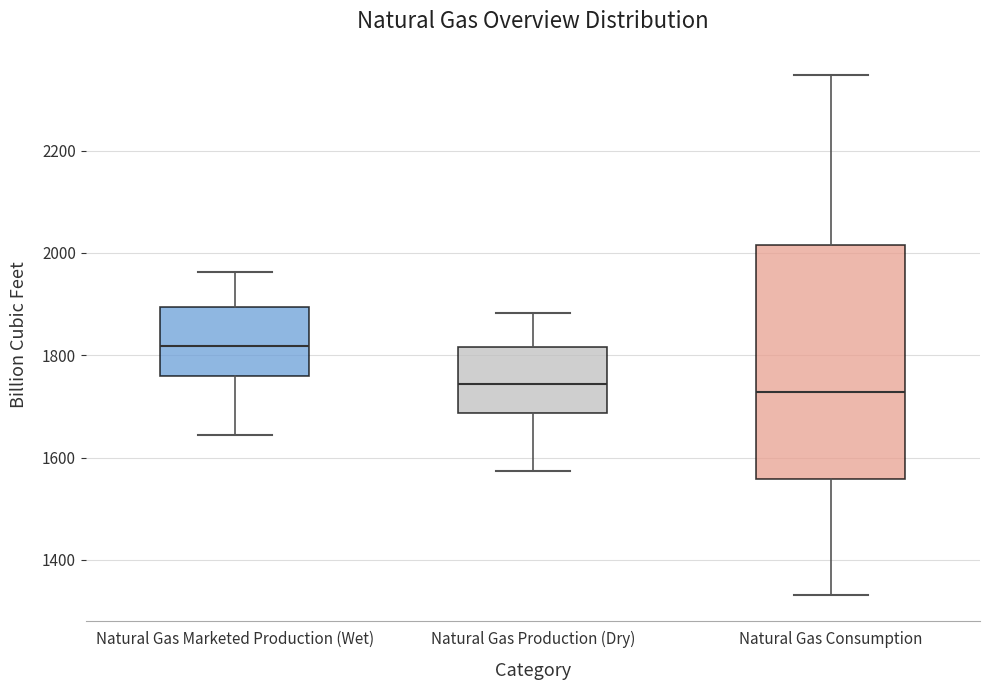

Reading left to right, read every box against the y-axis: the position of its median line, the range the box covers, and the ends of its whiskers. The values are not printed on the chart, so give them approximately, as read against the axis.

Natural Gas Marketed Production (Wet): median 1820, box 1760 to 1900, whiskers 1640 to 1960
Natural Gas Production (Dry): median 1740, box 1680 to 1820, whiskers 1580 to 1880
Natural Gas Consumption: median 1720, box 1560 to 2020, whiskers 1340 to 2340